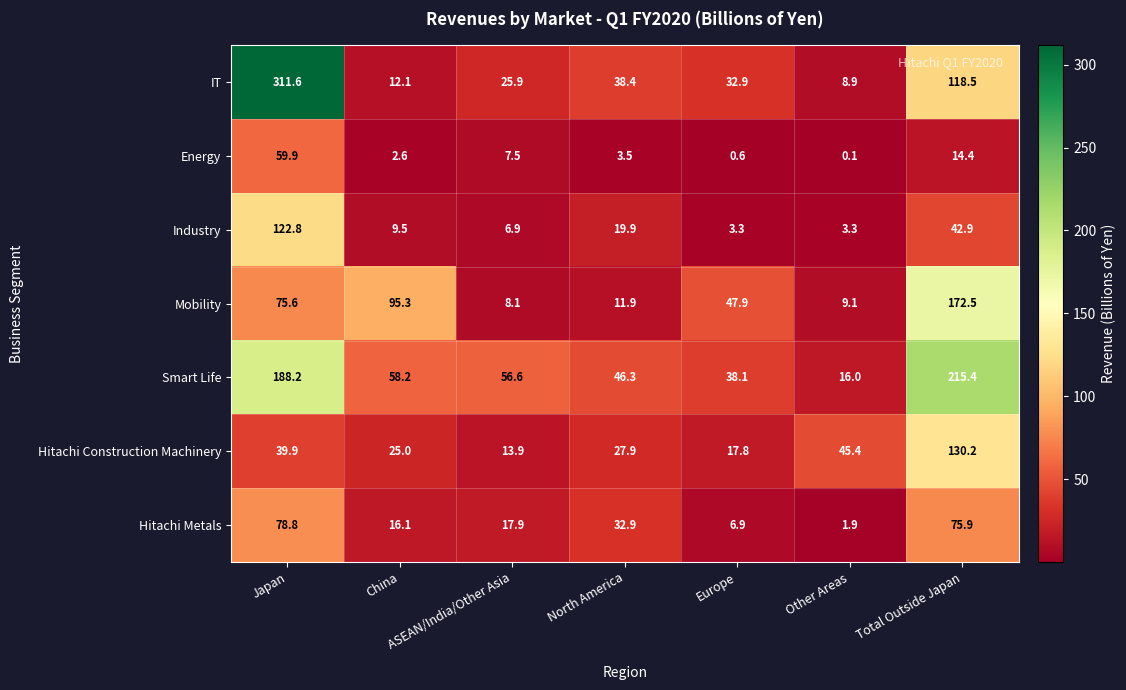

What value does the IT series have at China?

12.1